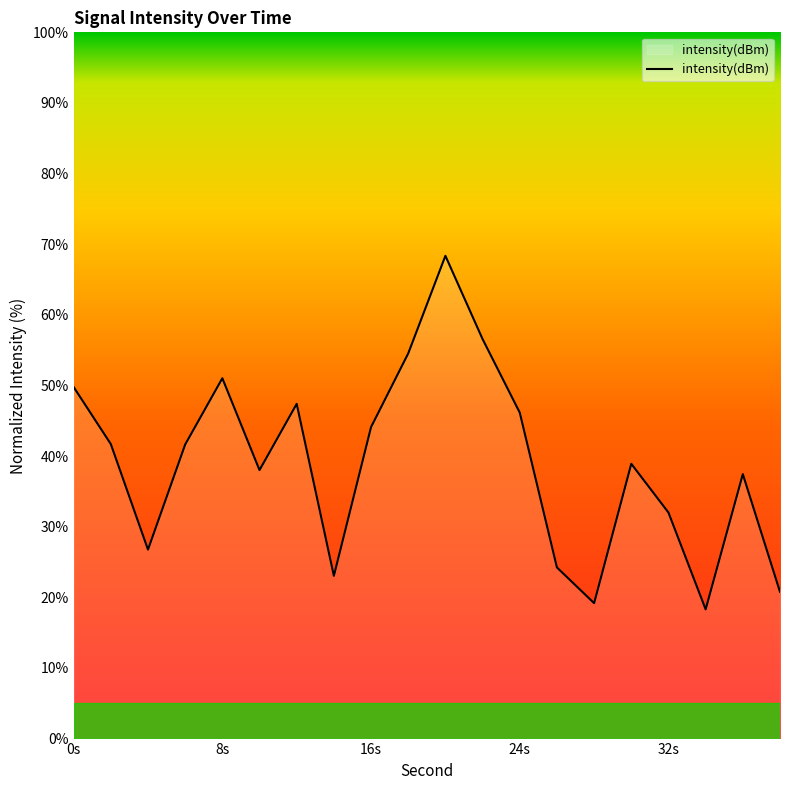

What is the difference between the maximum and minimum values?

50.1